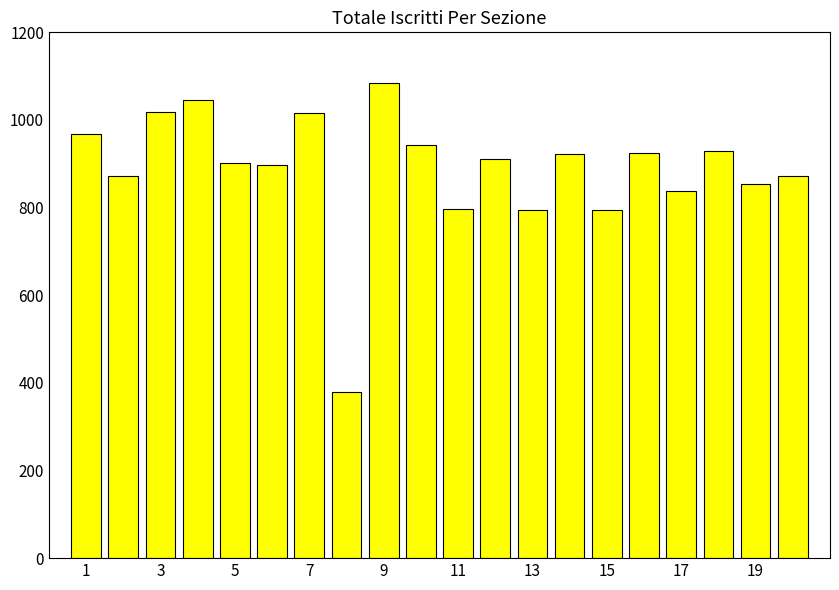

What is the smallest value displayed?

379